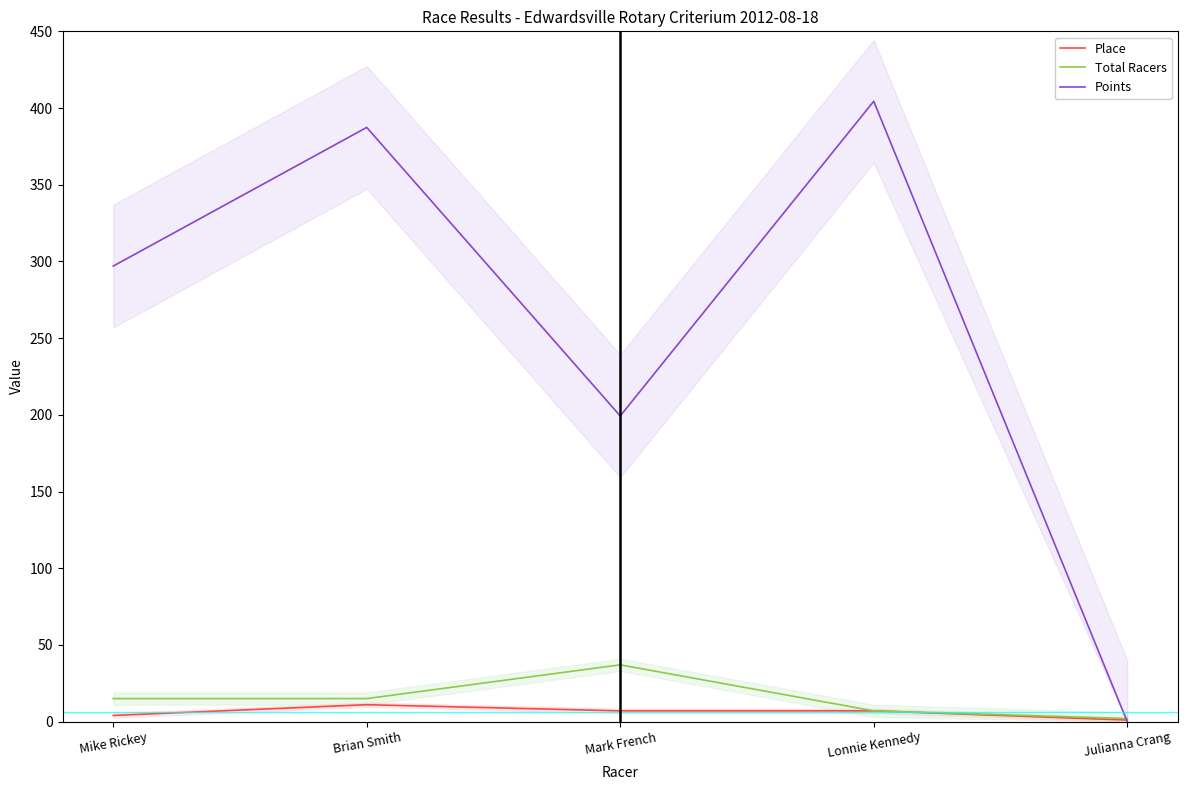

Where does the Total Racers series first go above 15?

Mark French